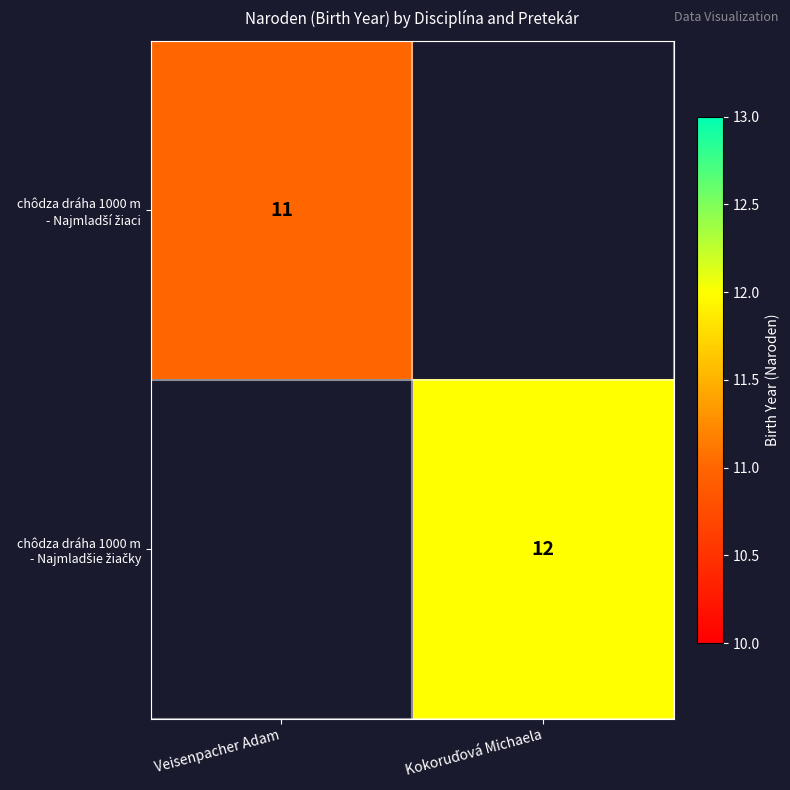

Which category has the highest value across all series?

Kokoruďová Michaela